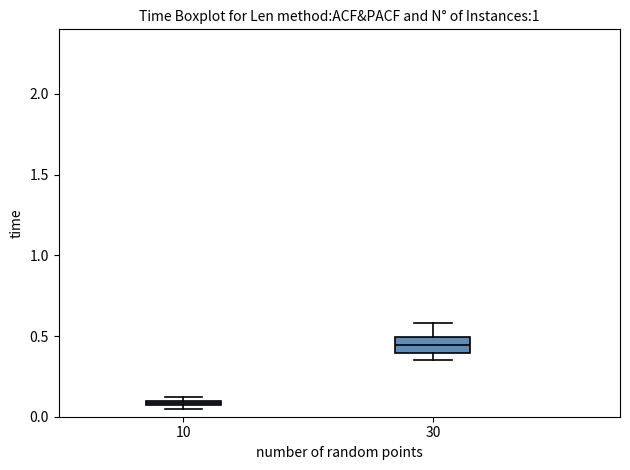

Which box's median line is the lowest?

10